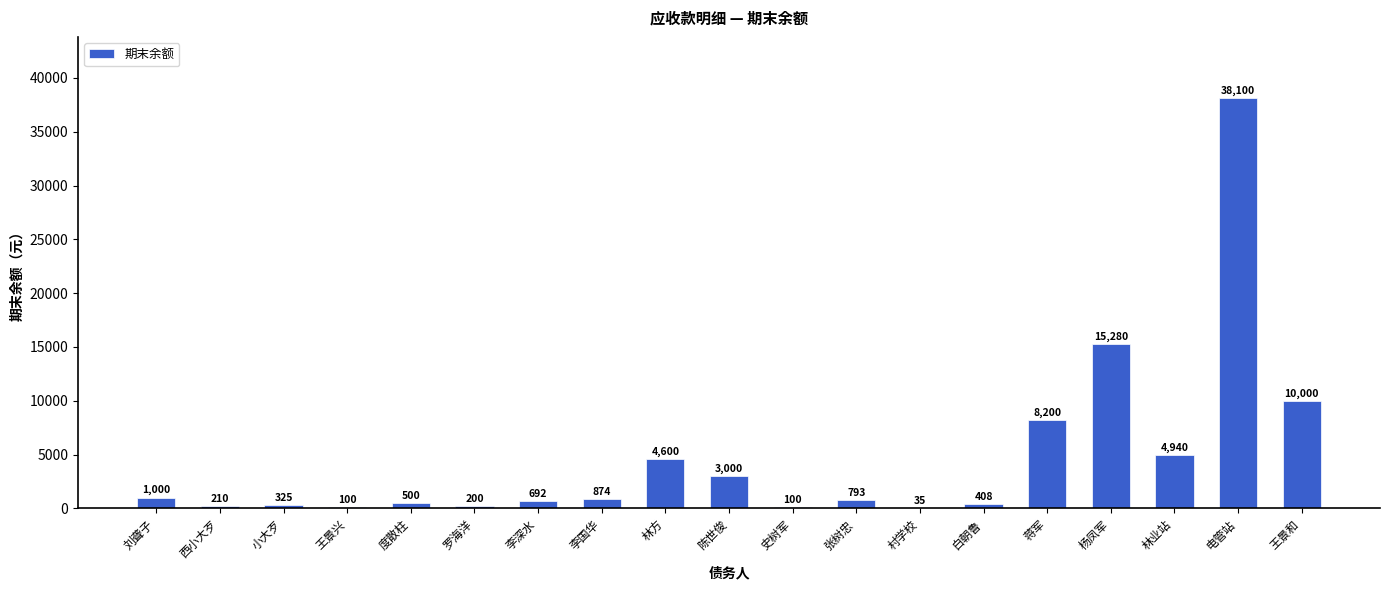

Are the bars grouped side by side (vs. stacked)?

No